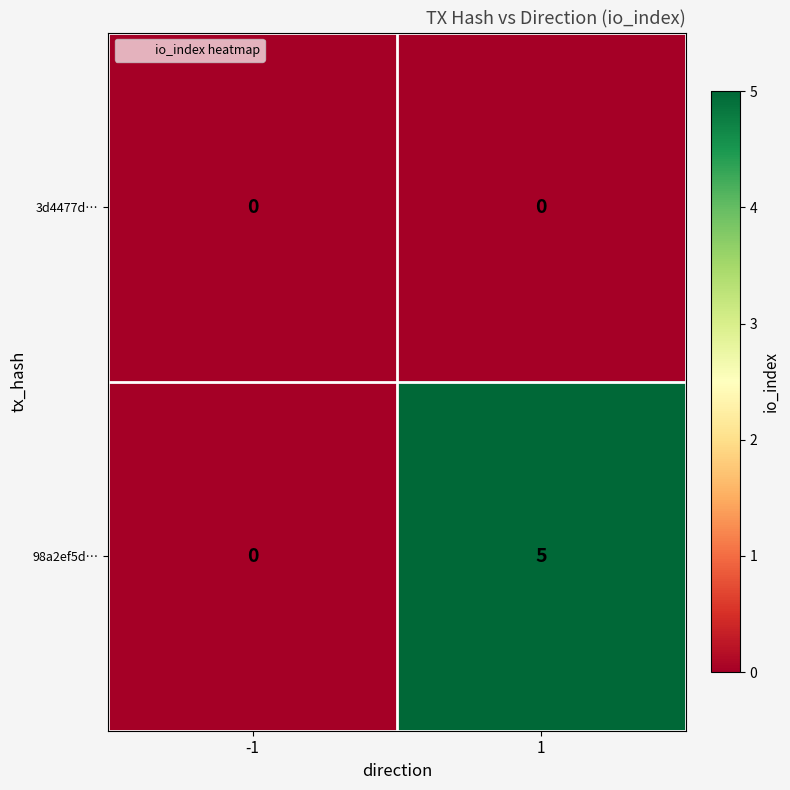

List the series in order of their overall mean, lowest first.

3d4477d…, 98a2ef5d…